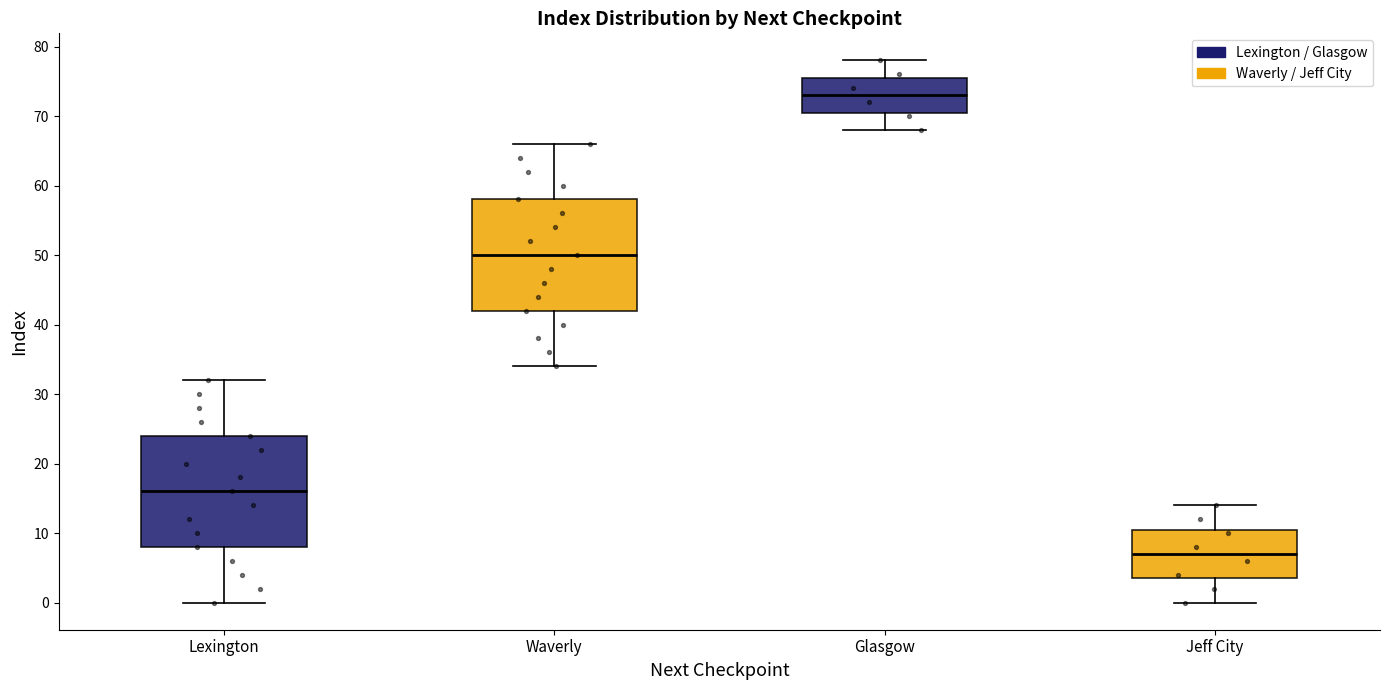

Which box's median line is the lowest?

Jeff City